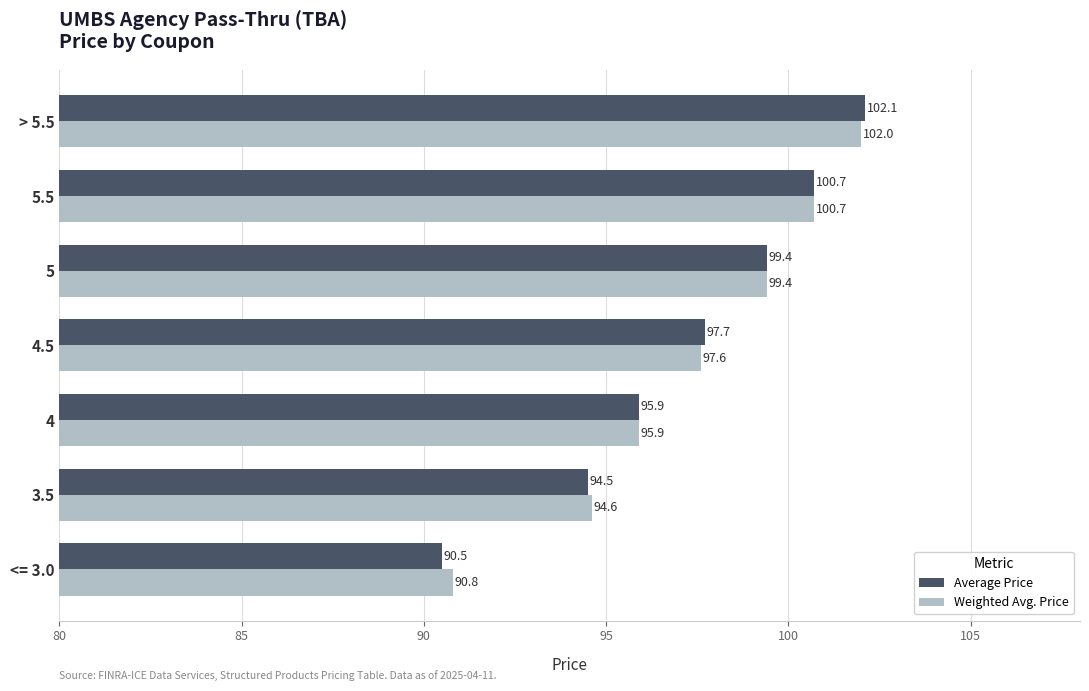

At which category is the sum across all series the highest?

> 5.5